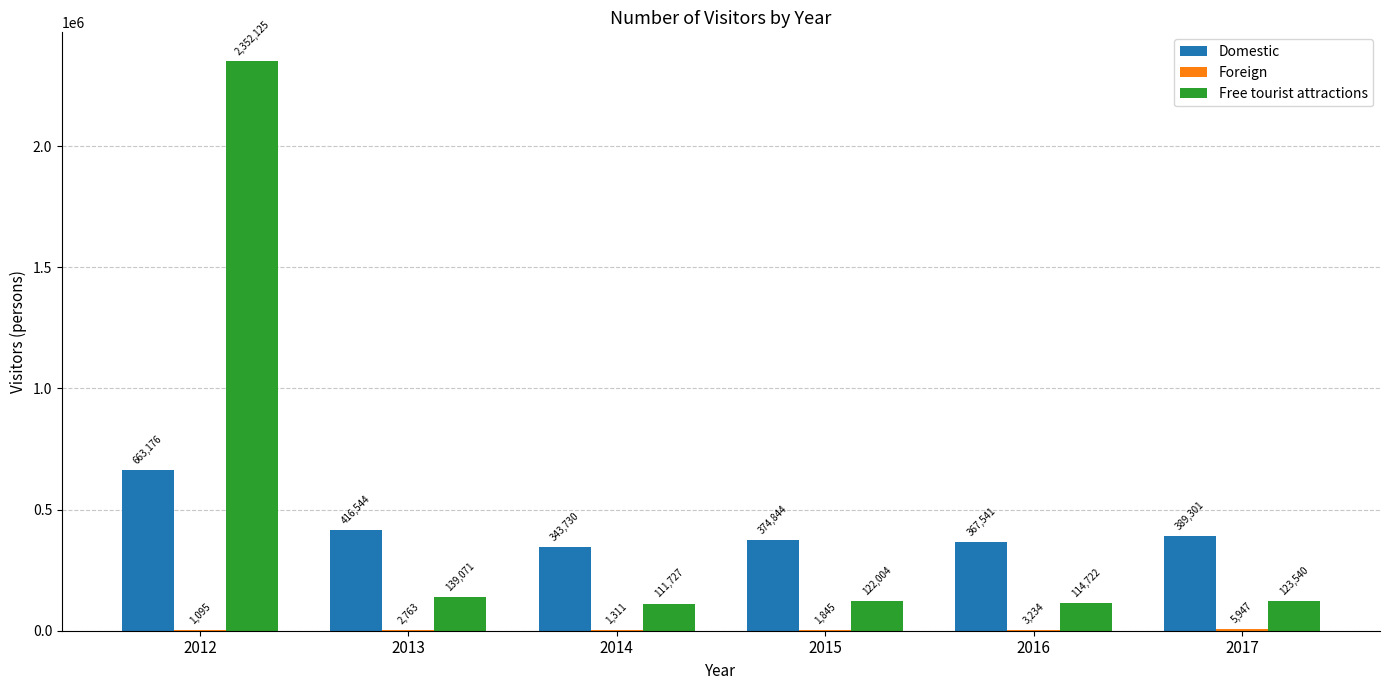

At which category is the sum across all series the highest?

2012